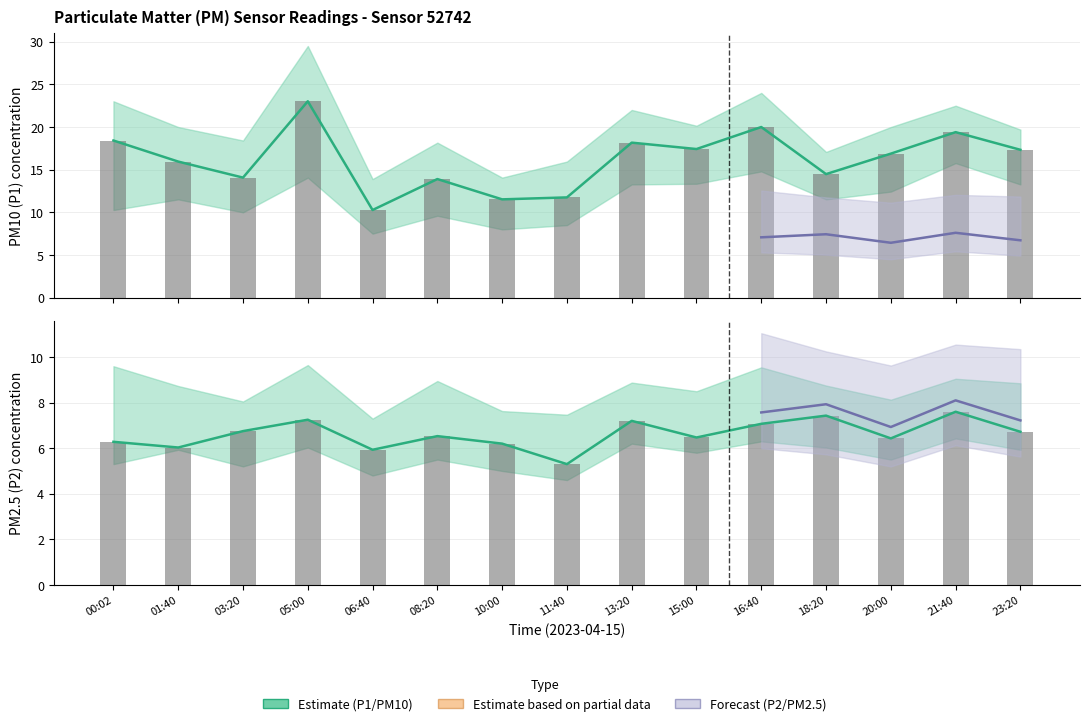

At which label does P1 first exceed 16?

00:02